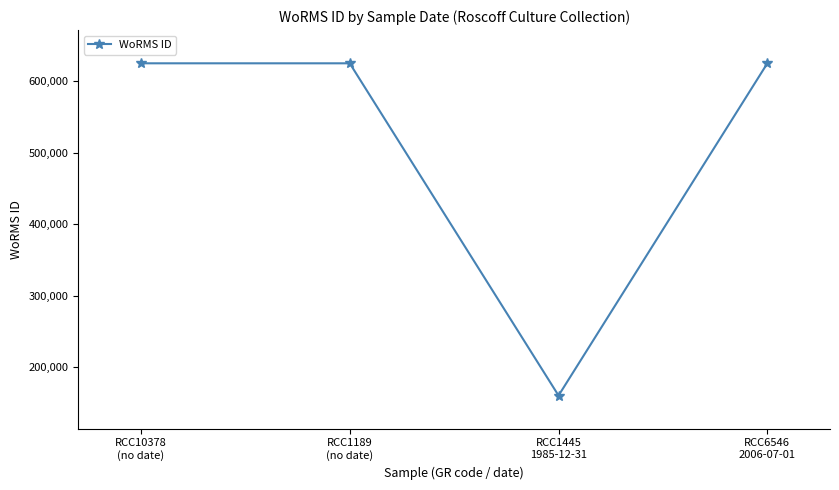

How many points are lower than both their immediate neighbors (excluding endpoints)?

1